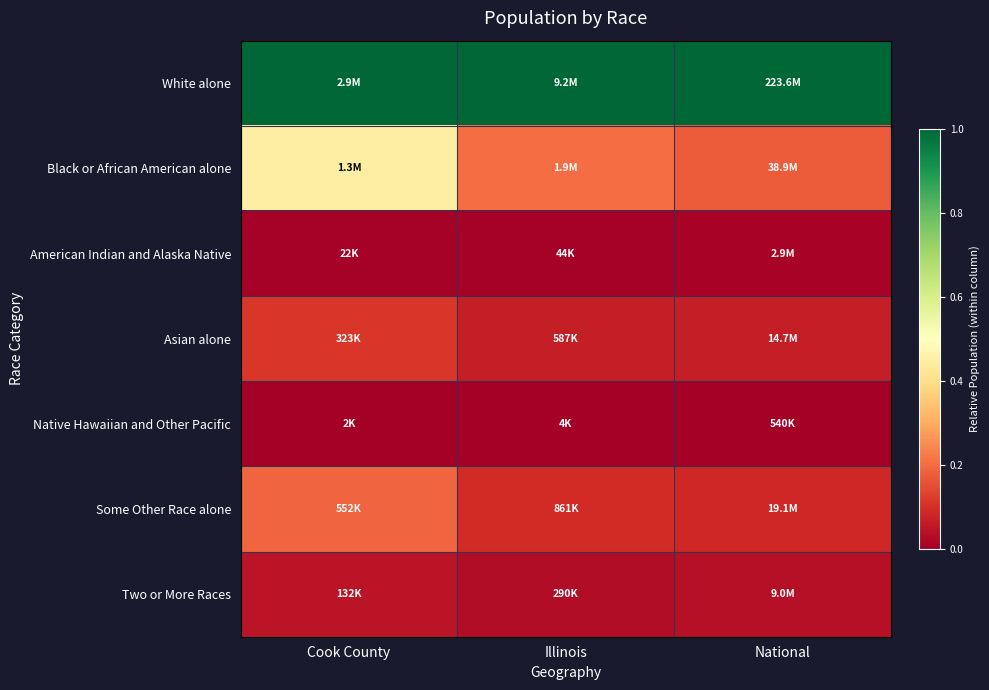

Which series has the largest total across all categories?

White alone